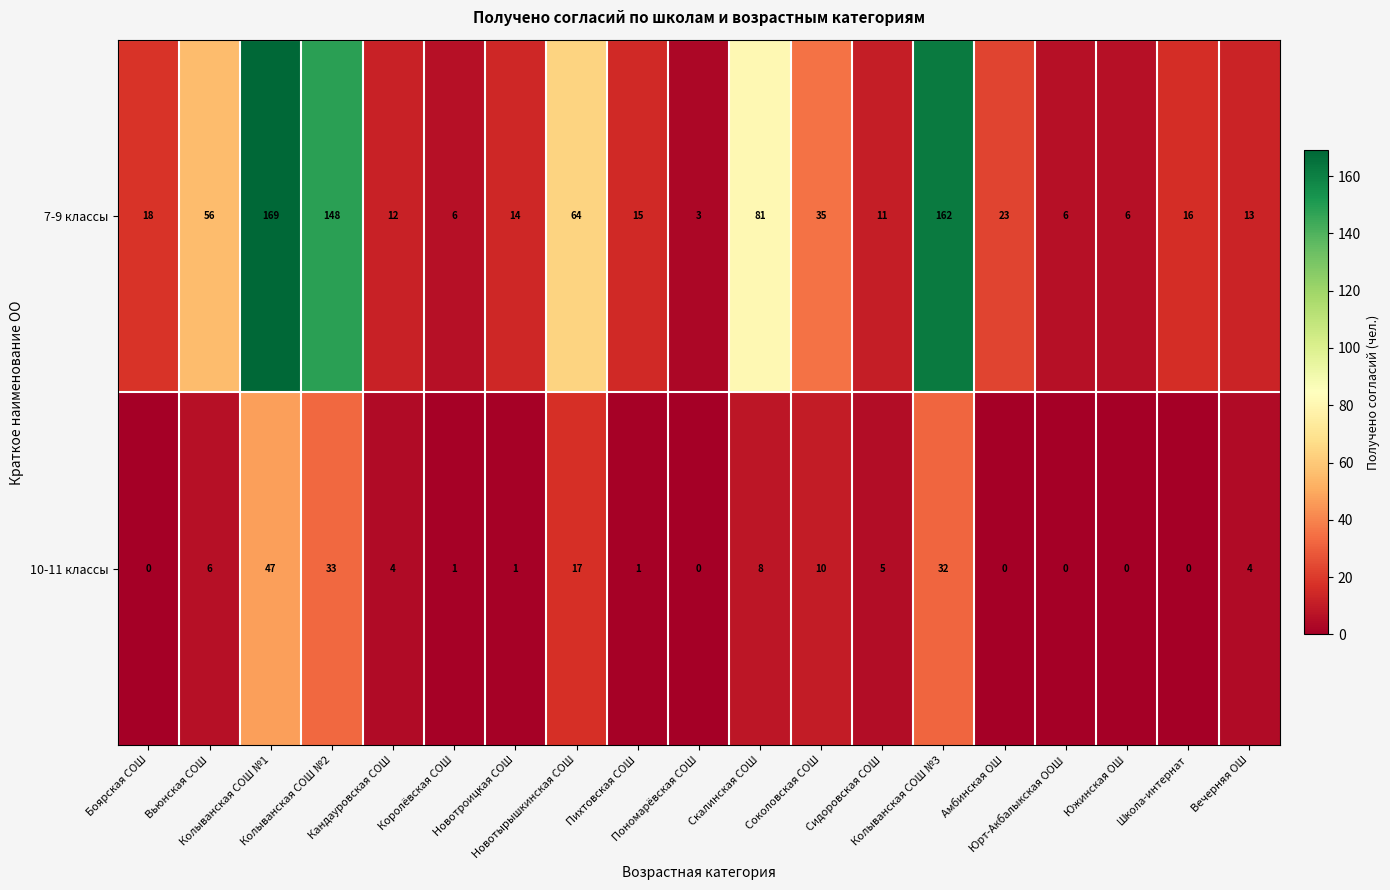

At how many categories does at least one series exceed 77?

4